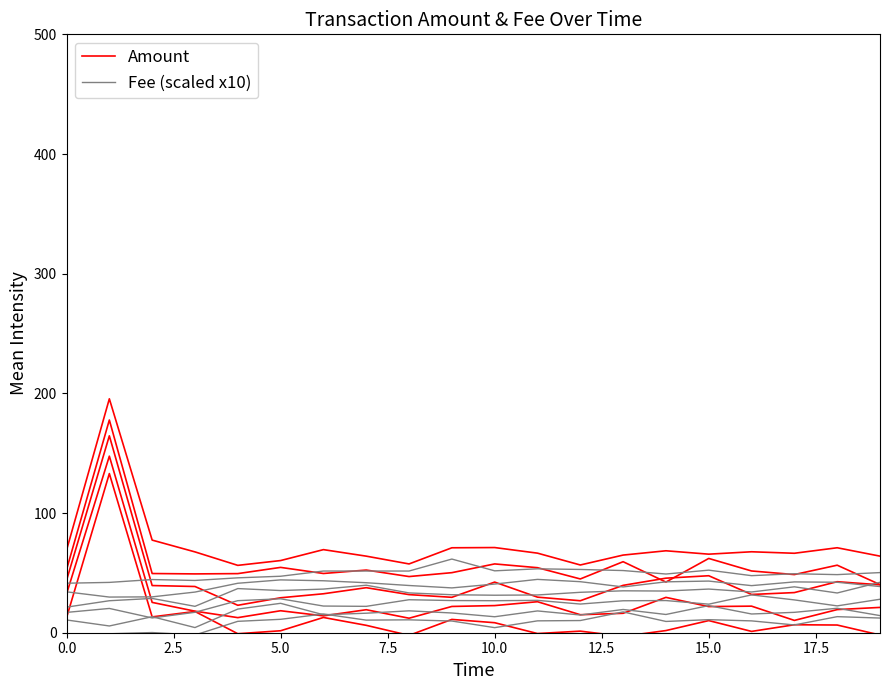

What is the difference between the second highest and second lowest values in the Amount series?

20.0